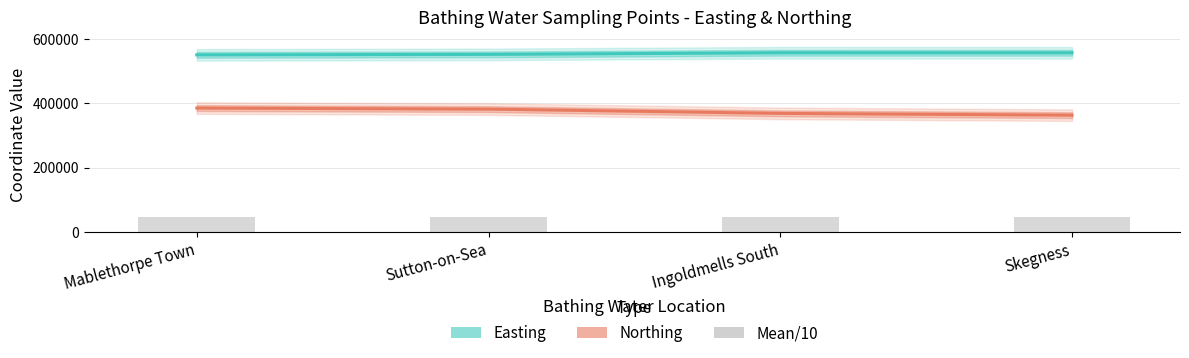

Is the value of Easting at Mablethorpe Town greater than the value of Northing at Sutton-on-Sea?

Yes